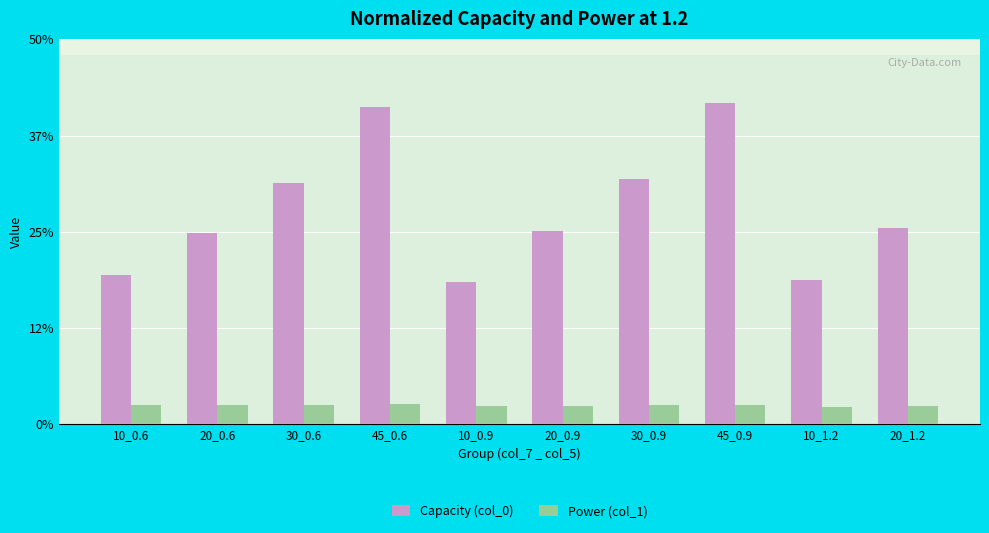

How many bars are there in each group?

2